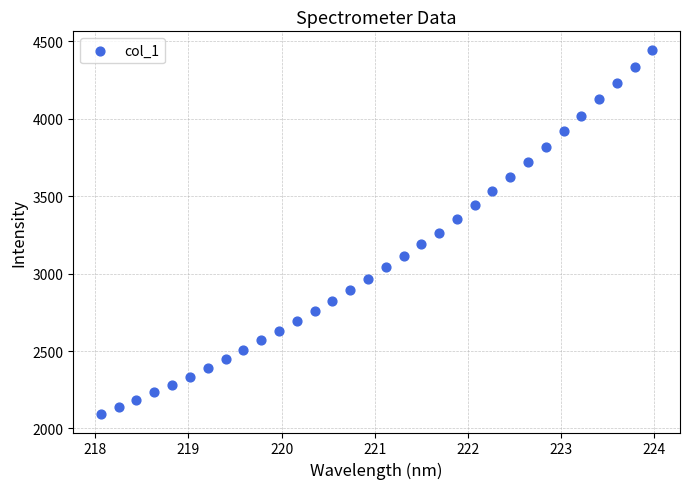

What is the range of Y values (max minus min)?

2355.1